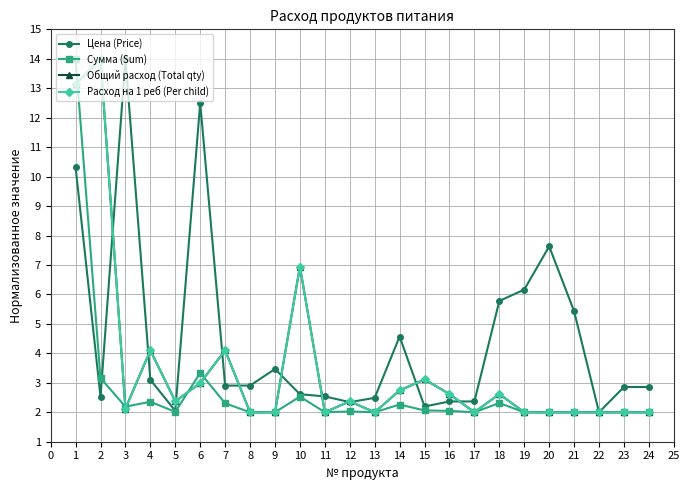

True or false: Расход на 1 реб (Per child) has more than 2 interior local peaks.

True